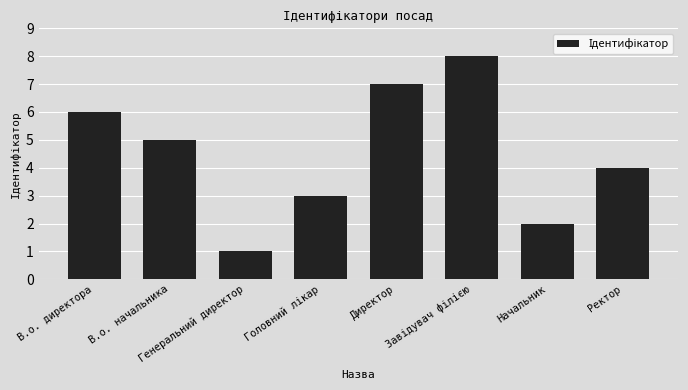

Are the bars grouped side by side (vs. stacked)?

No